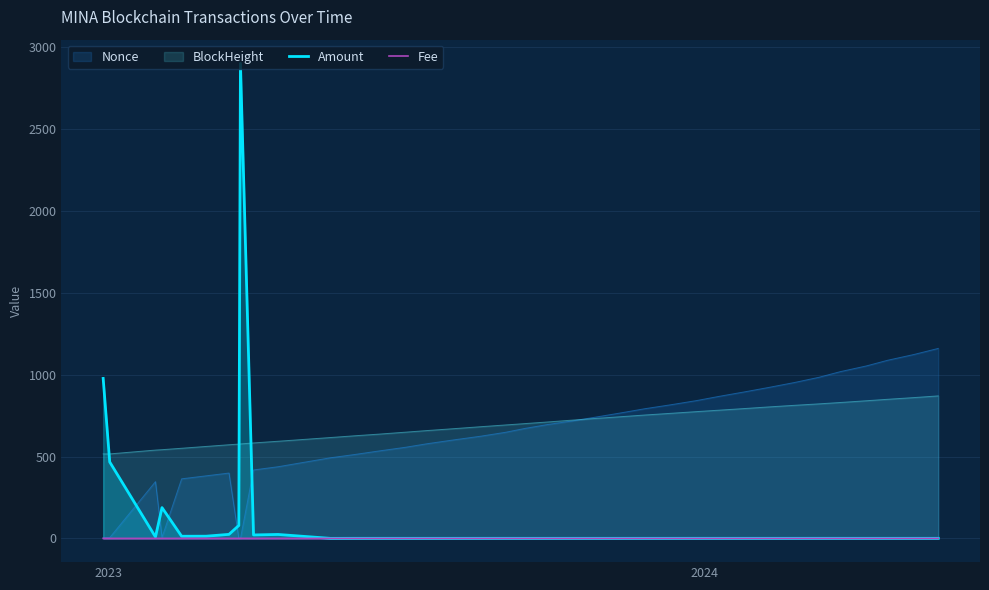

What is the maximum value shown in the chart?

2900.3